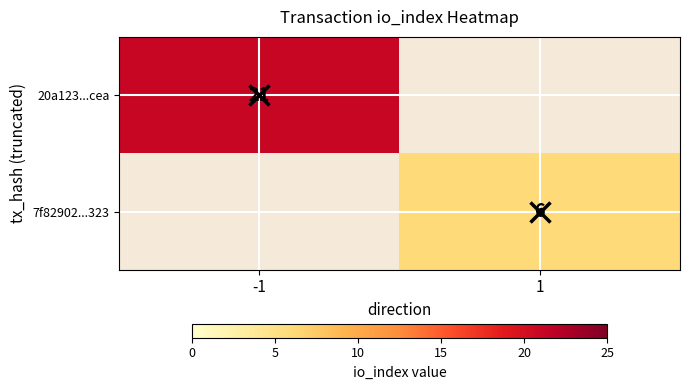

How many categories are shown in the chart?

2